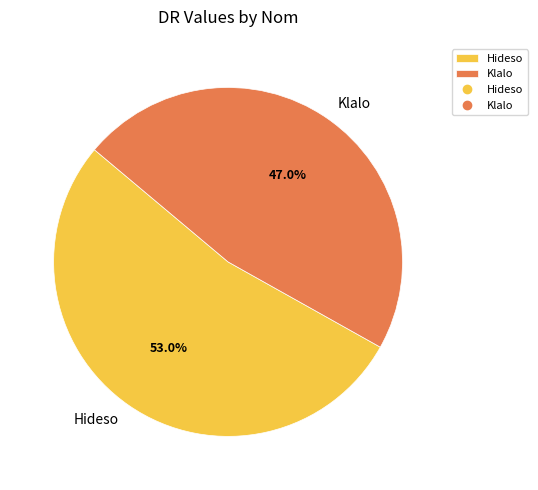

Between Klalo and Hideso, which is larger?

Hideso